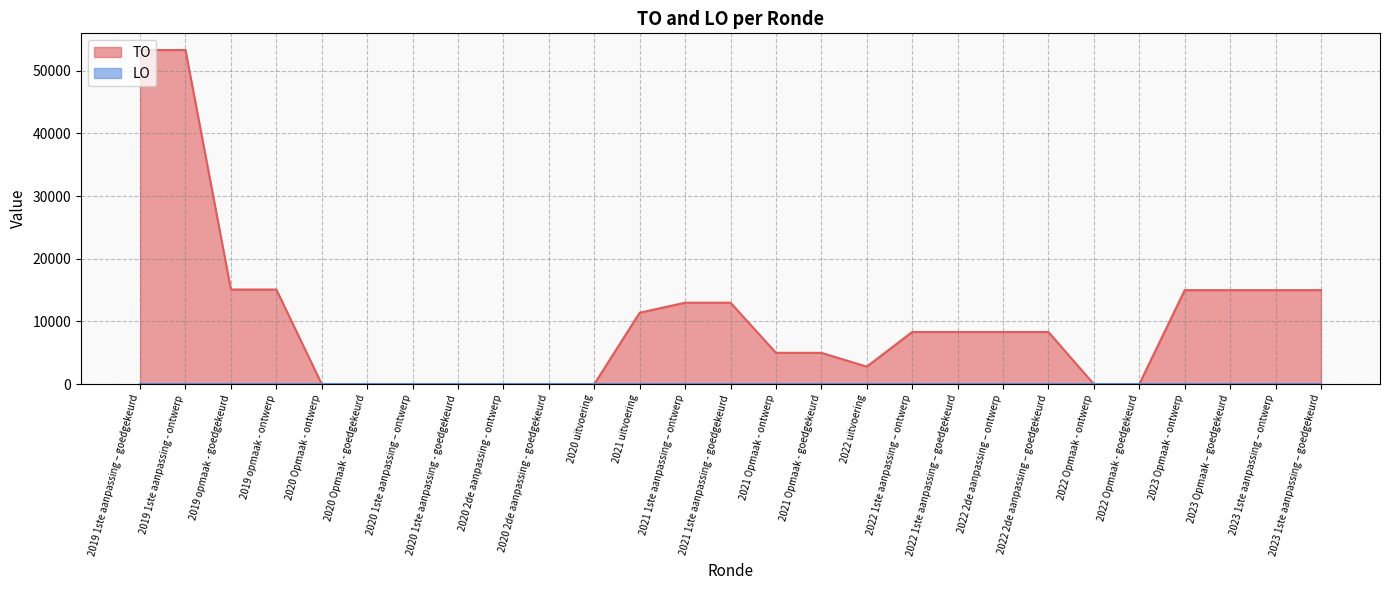

Count the number of data series in this chart.

2